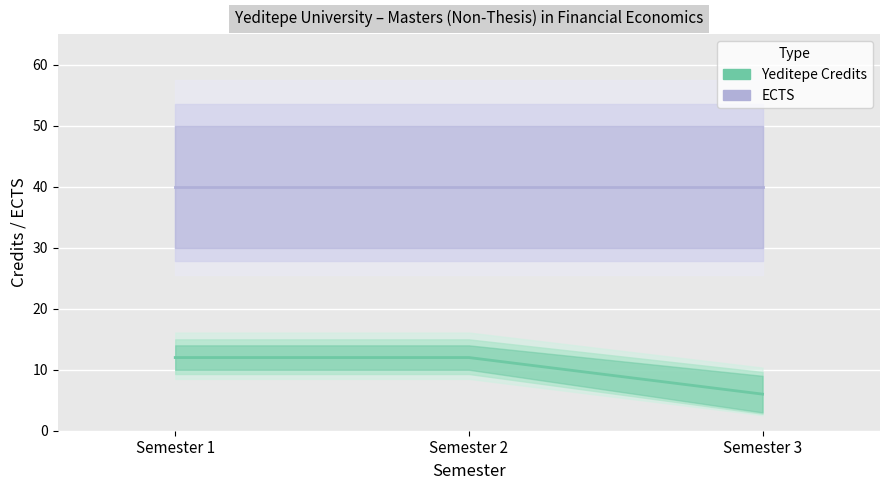

Reading left to right, transcribe all the data shown in this chart.

Yeditepe Credits: Semester 1=12	Semester 2=12	Semester 3=6
ECTS: Semester 1=40	Semester 2=40	Semester 3=40